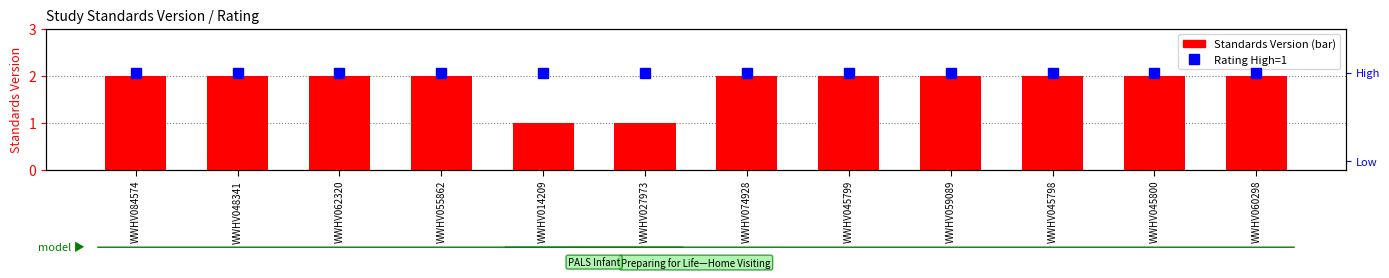

How many series are shown in this chart?

2